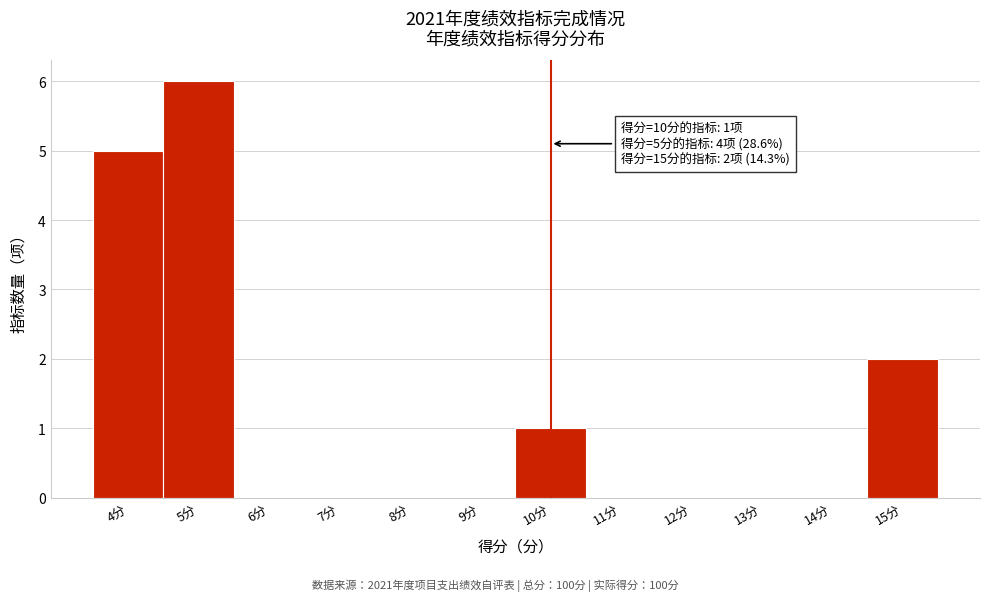

Over which range of the x-axis is the bar tallest?

4.5 to 5.5